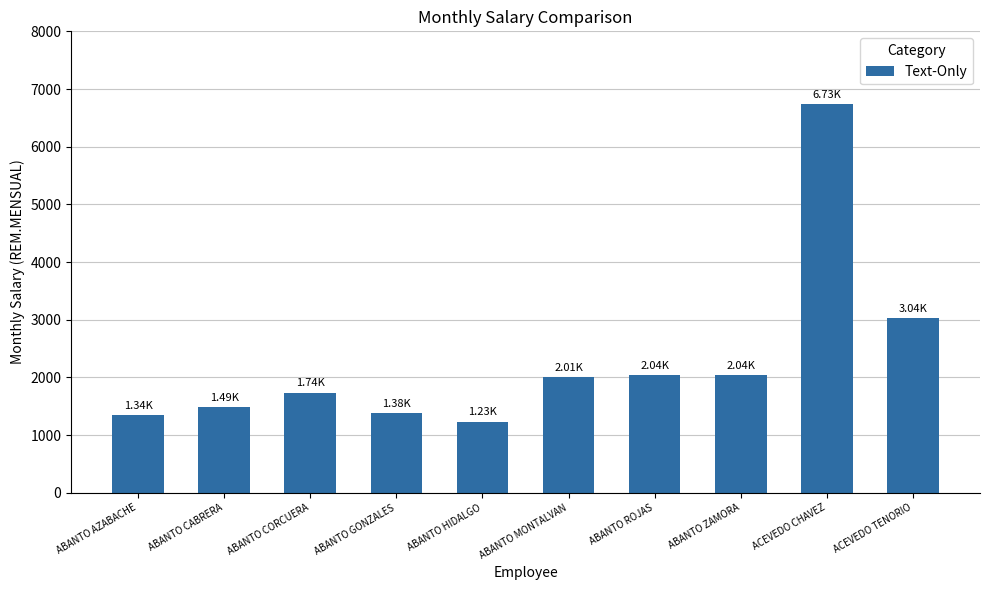

Which has a higher value, ACEVEDO CHAVEZ or ABANTO CORCUERA?

ACEVEDO CHAVEZ